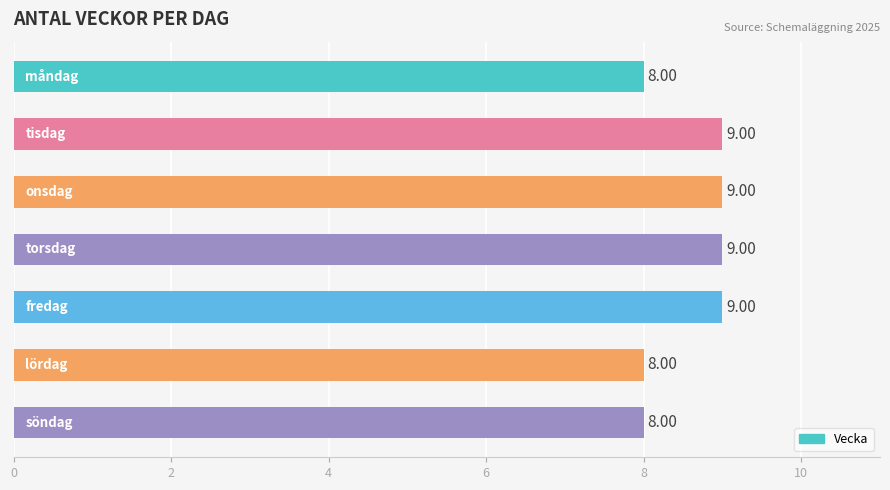

What is the sum of all values?

60